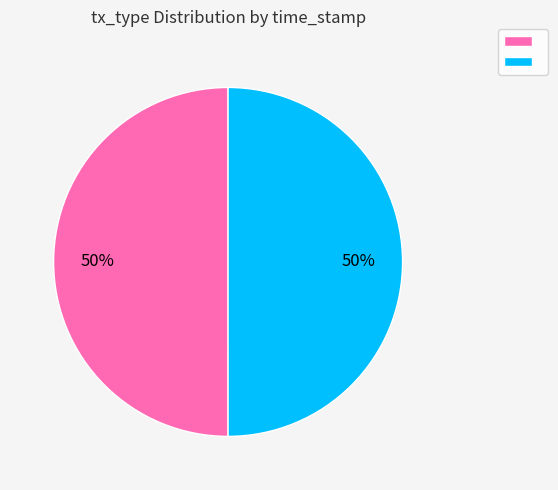

Count the number of slices in the pie.

2